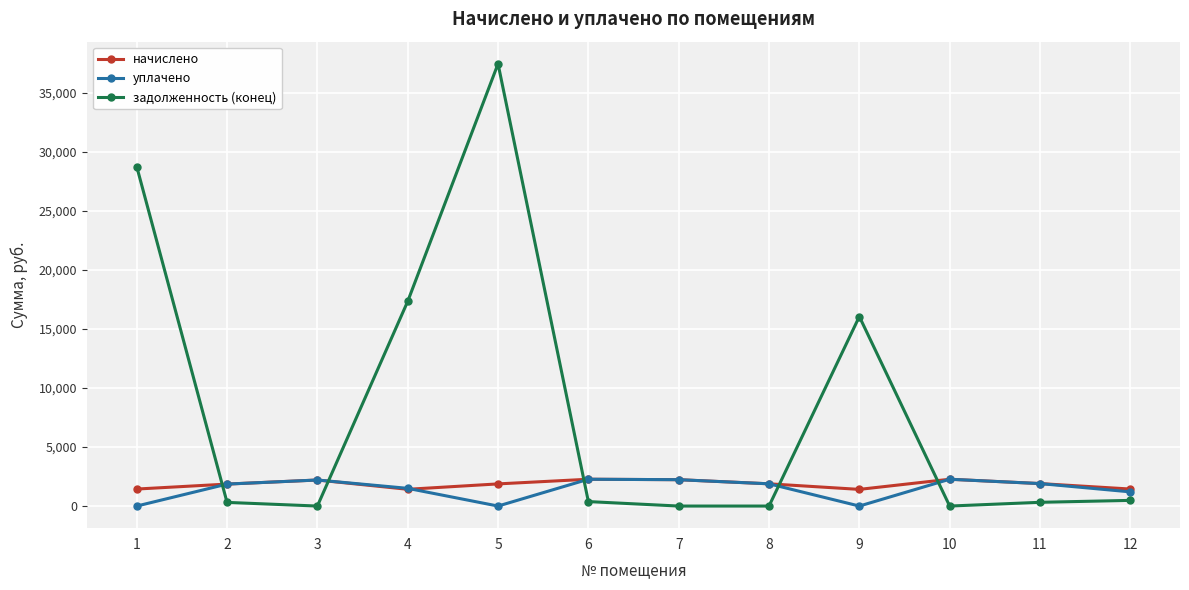

In уплачено, how many points are lower than both neighbors (excluding endpoints)?

2